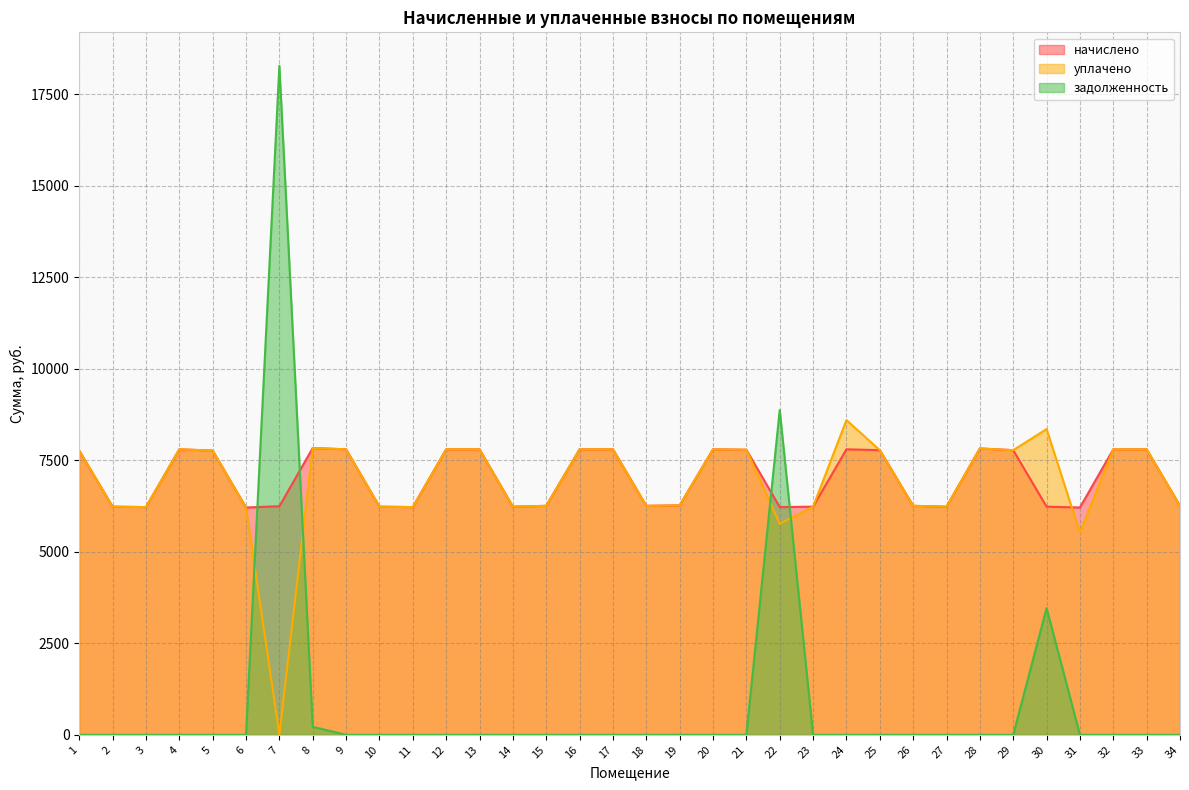

Is it true that задолженность equals 6229.0 at 13?

False